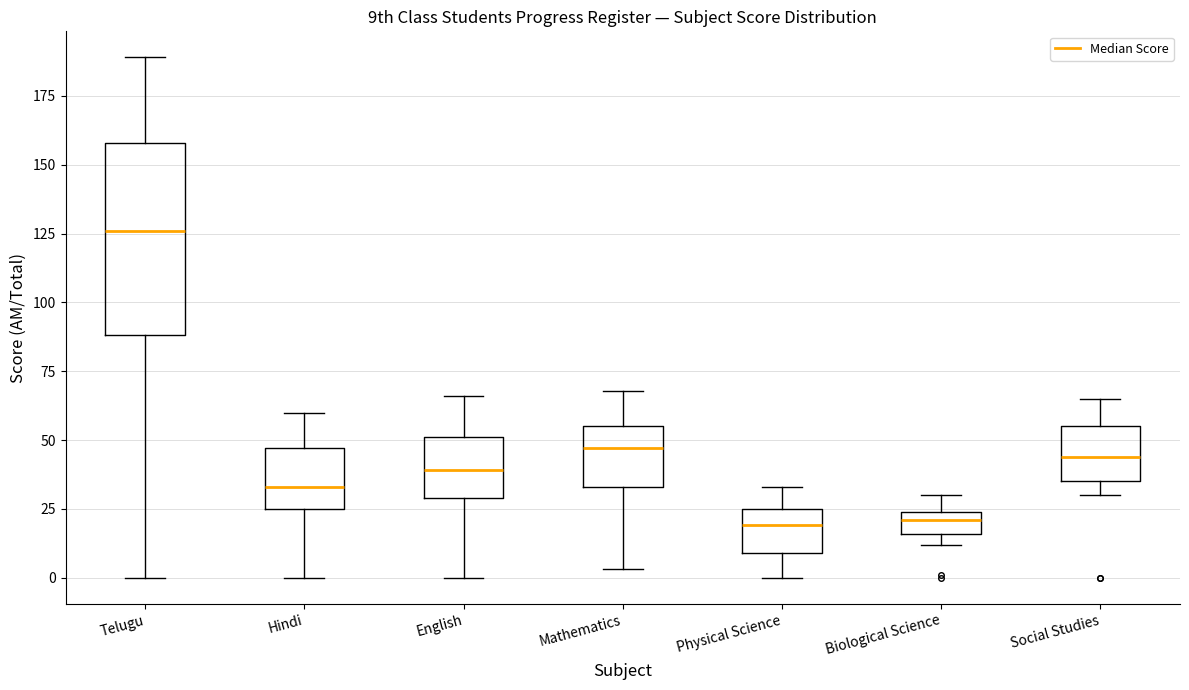

Comparing the boxes themselves (not the whiskers), which one is the tallest?

Telugu